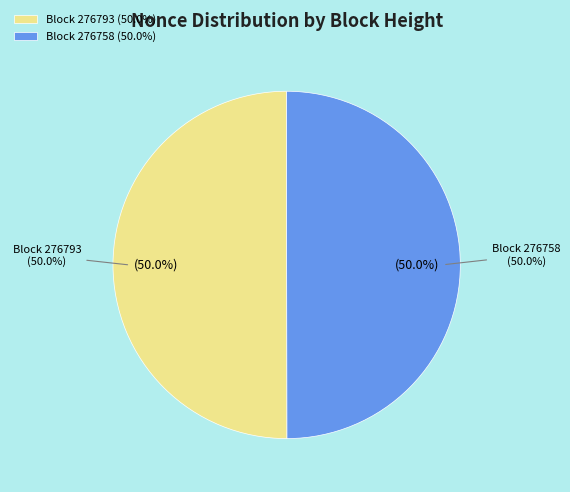

Is the sum of 276758 and 276793 greater than half?

Yes